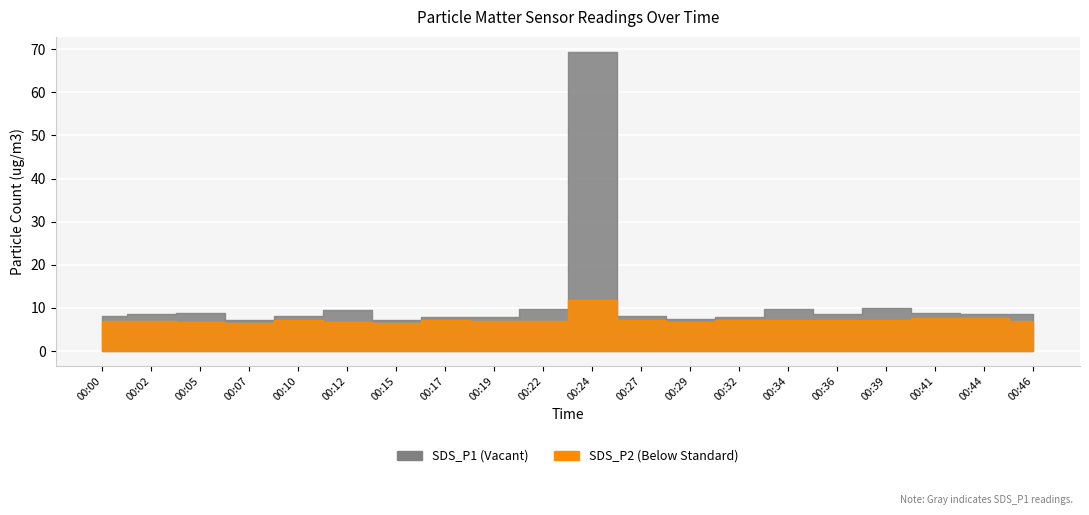

Where is the first local minimum for SDS_P1?

00:07